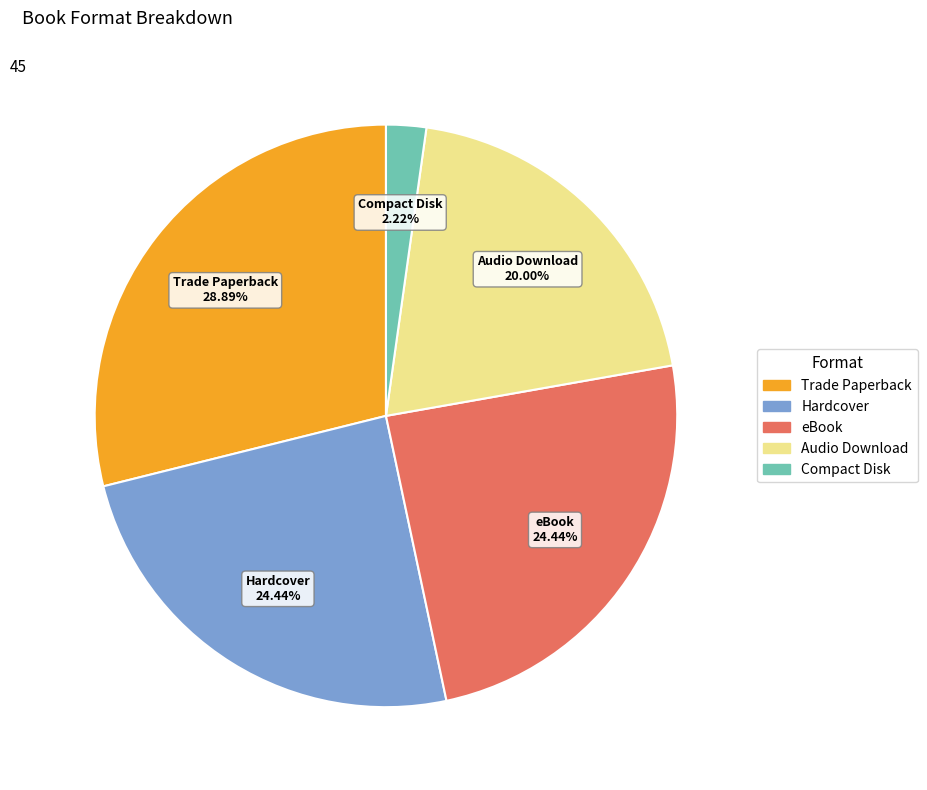

Which category has the smallest portion of the pie?

Compact Disk